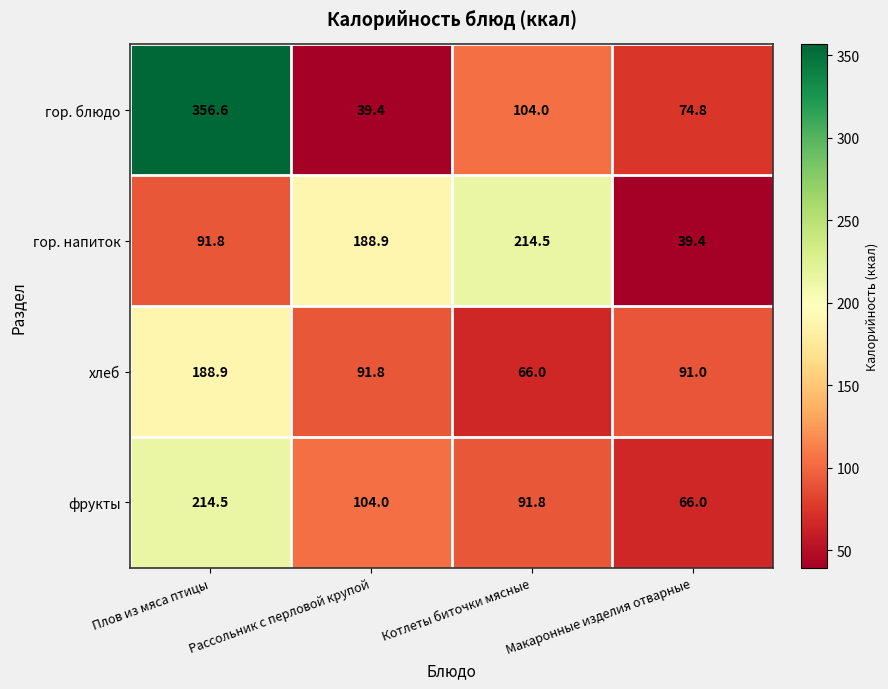

What is the greatest value displayed?

356.6